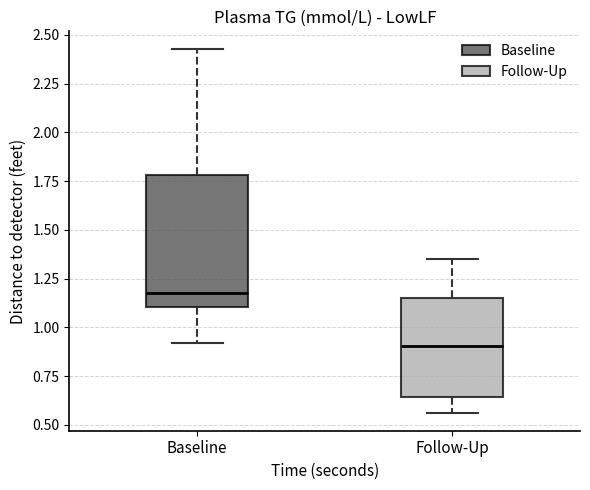

Reading left to right, transcribe this box plot: for each box, give where its median line is, the range the box spans, and where its two whiskers end, as read against the y-axis. The values are not printed on the chart, so give them approximately, as read against the axis.

Baseline: median 1.20, box 1.10 to 1.80, whiskers 0.90 to 2.40
Follow-Up: median 0.90, box 0.65 to 1.15, whiskers 0.55 to 1.35